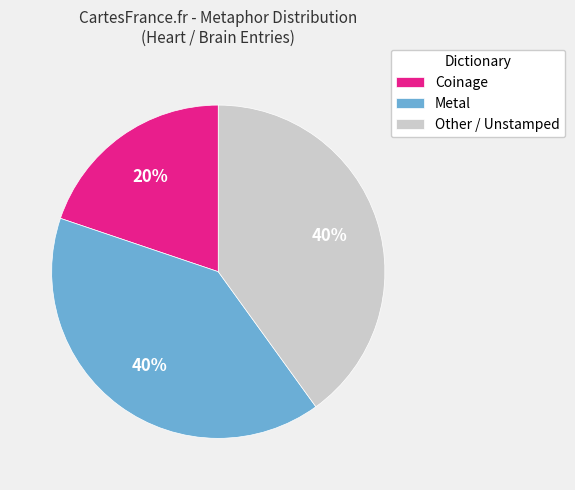

To the nearest percent, what percentage of the pie is Coinage?

20%